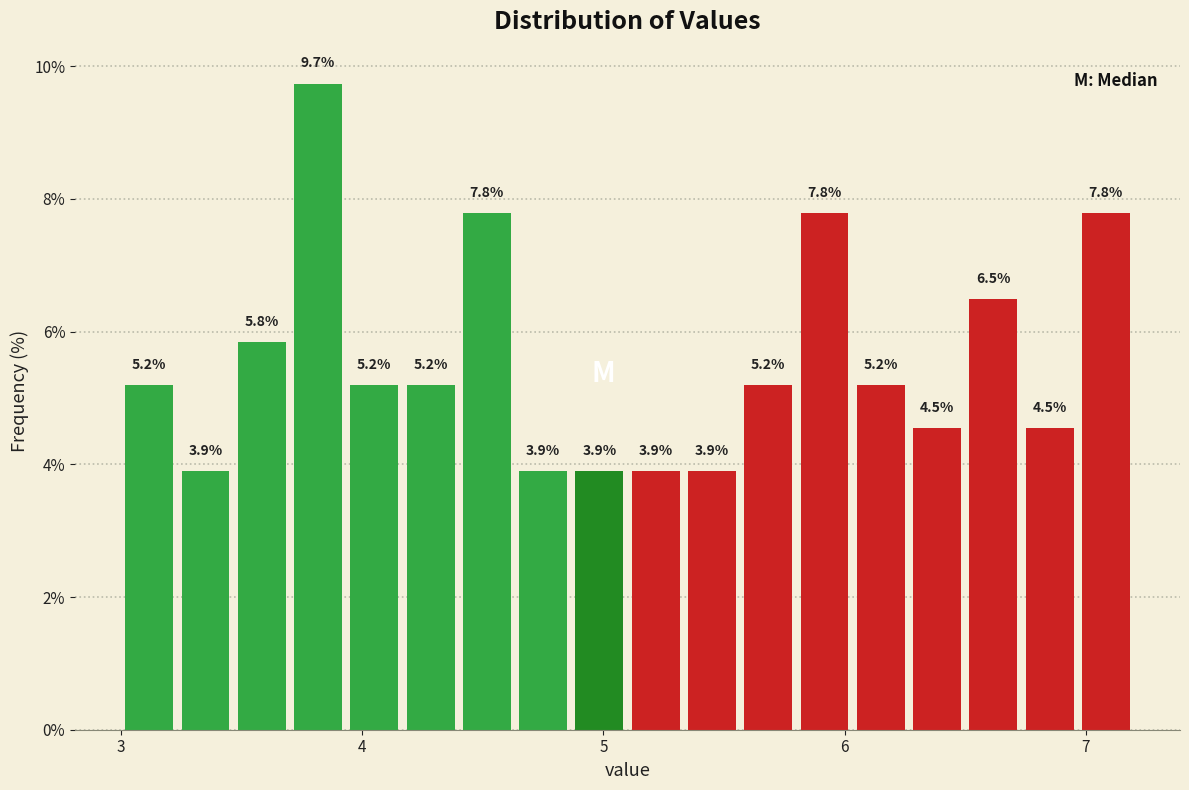

Read against the x-axis, roughly where is the centre of the tallest bar?

3.8